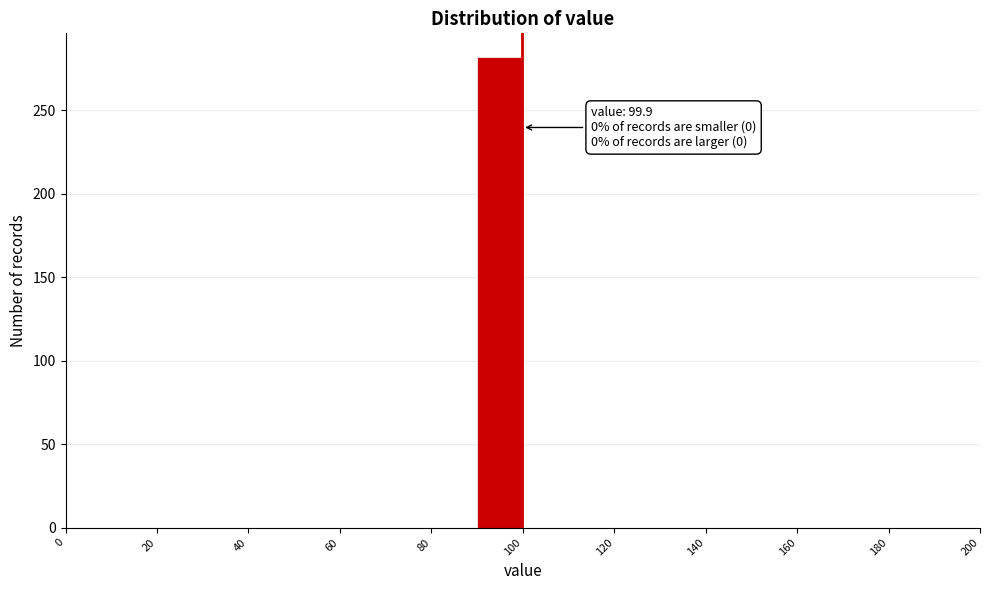

Over which range of the x-axis is the bar tallest?

90 to 100